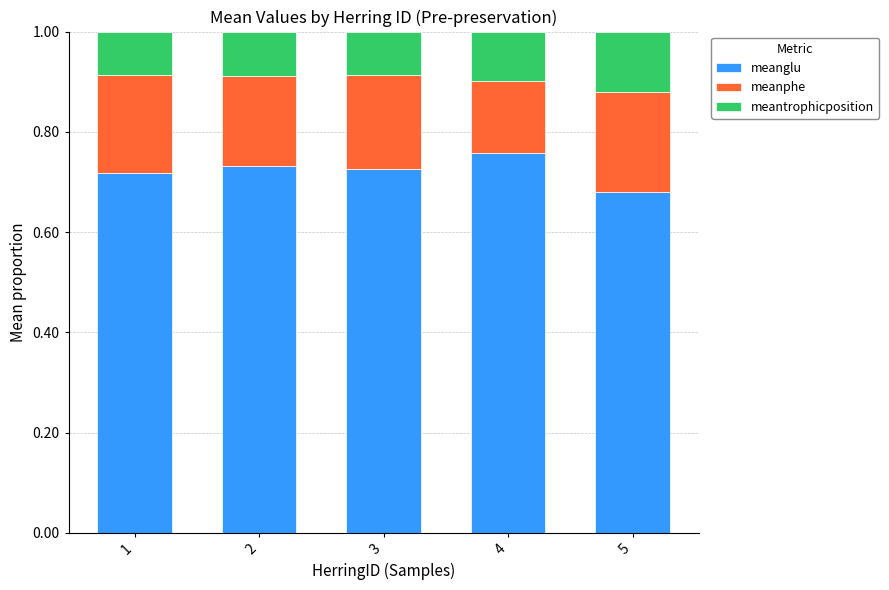

What is the sum of all meanglu values?

3.6